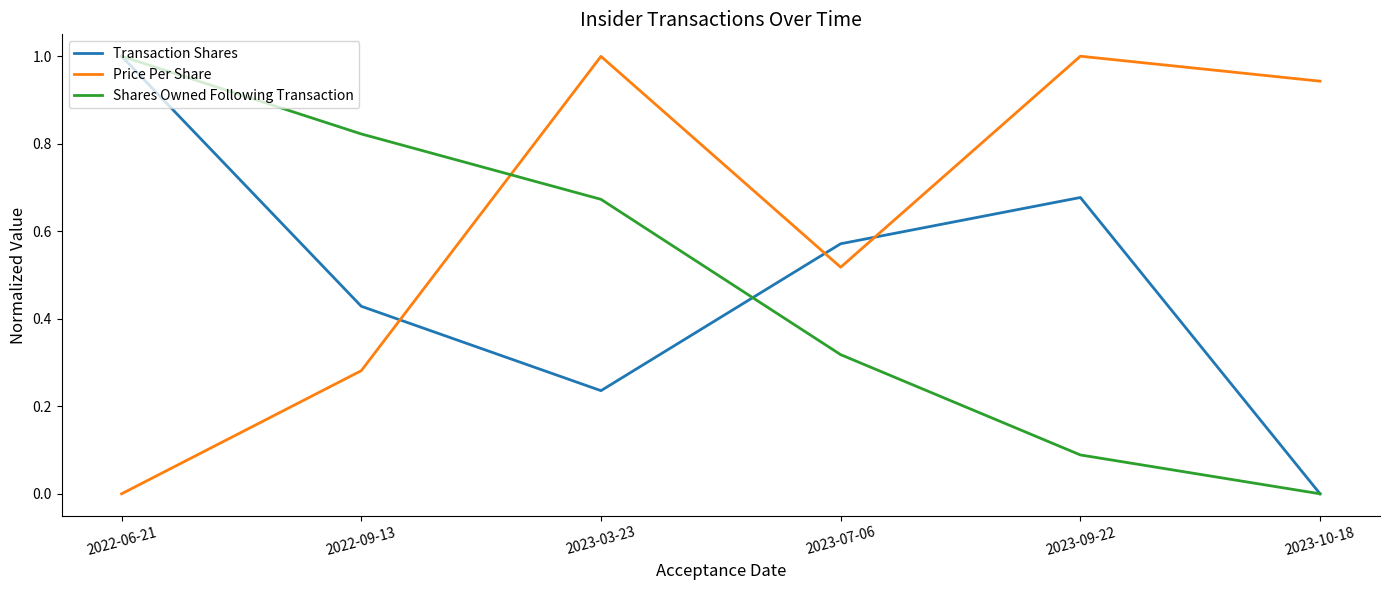

After their last crossing, which series has the higher values: Shares Owned Following Transaction or Price Per Share?

Price Per Share